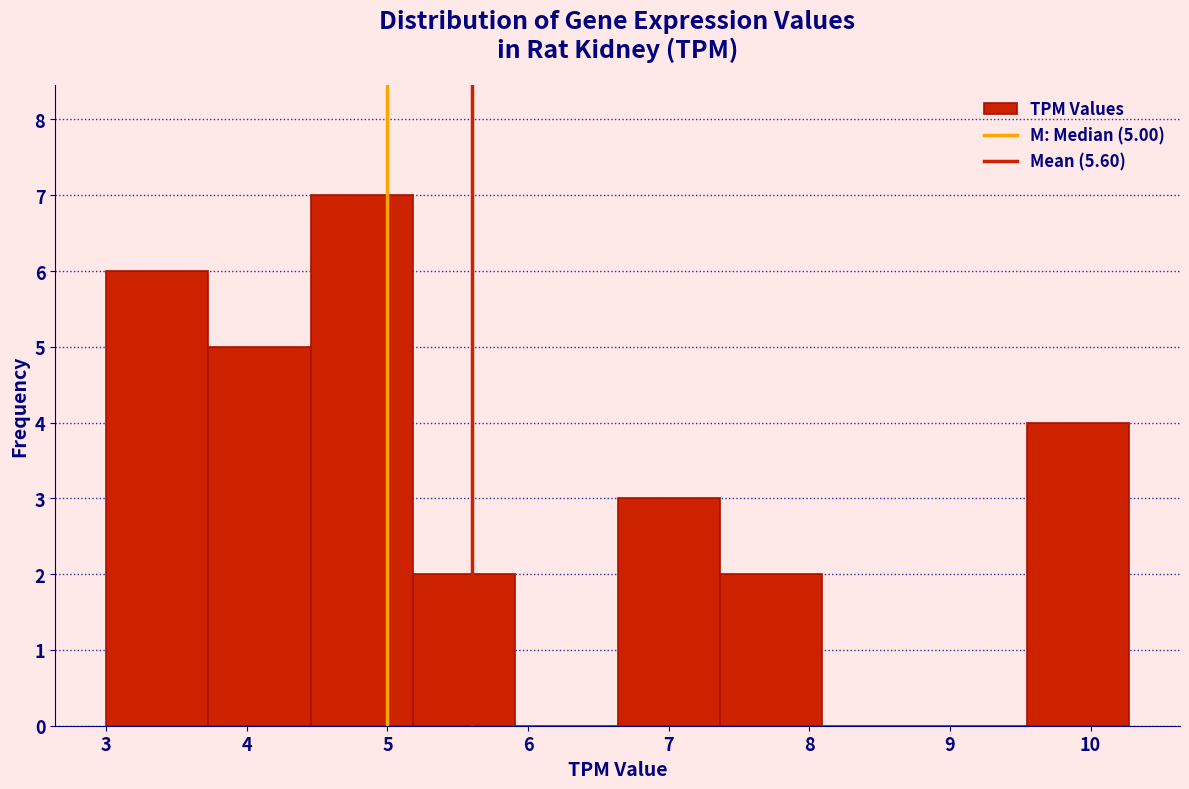

Which range on the x-axis has the tallest bar?

4.5 to 5.2